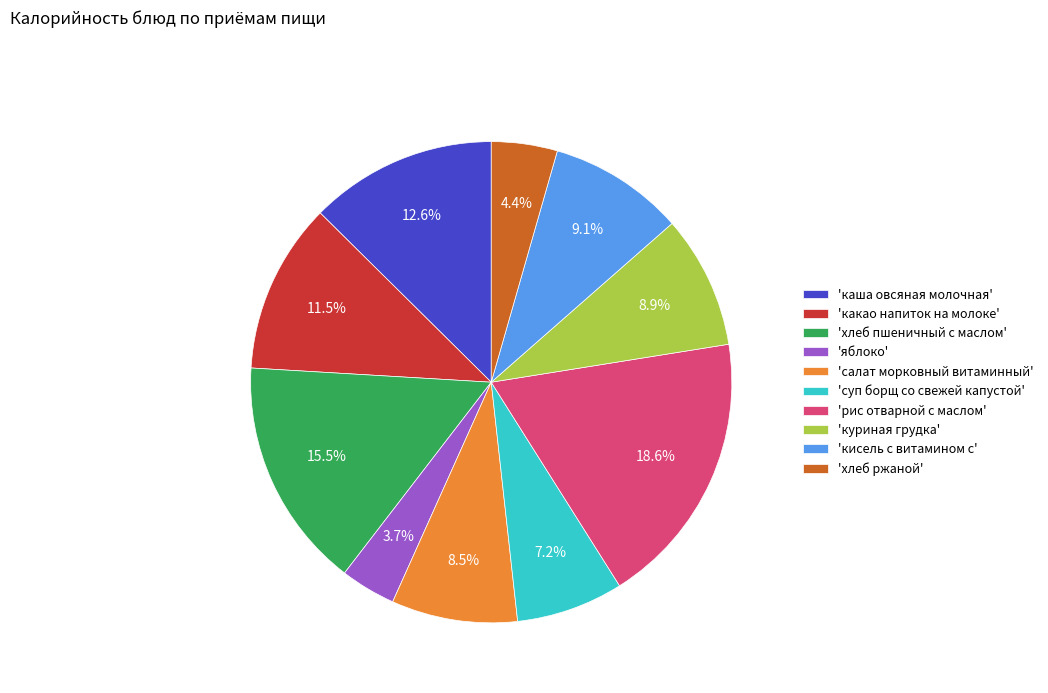

Is 'хлеб ржаной' the majority of the pie?

No